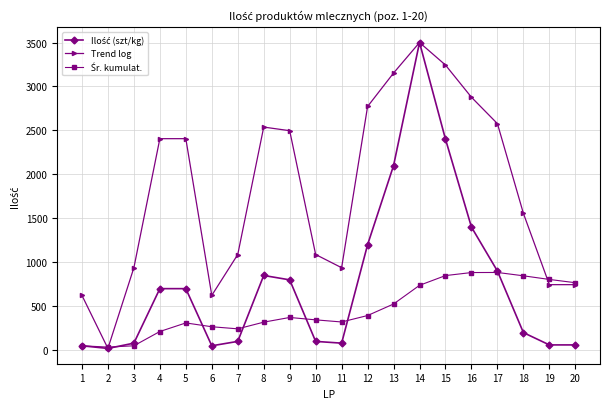

Between 1 and 13, which series saw the biggest shift?

Trend log